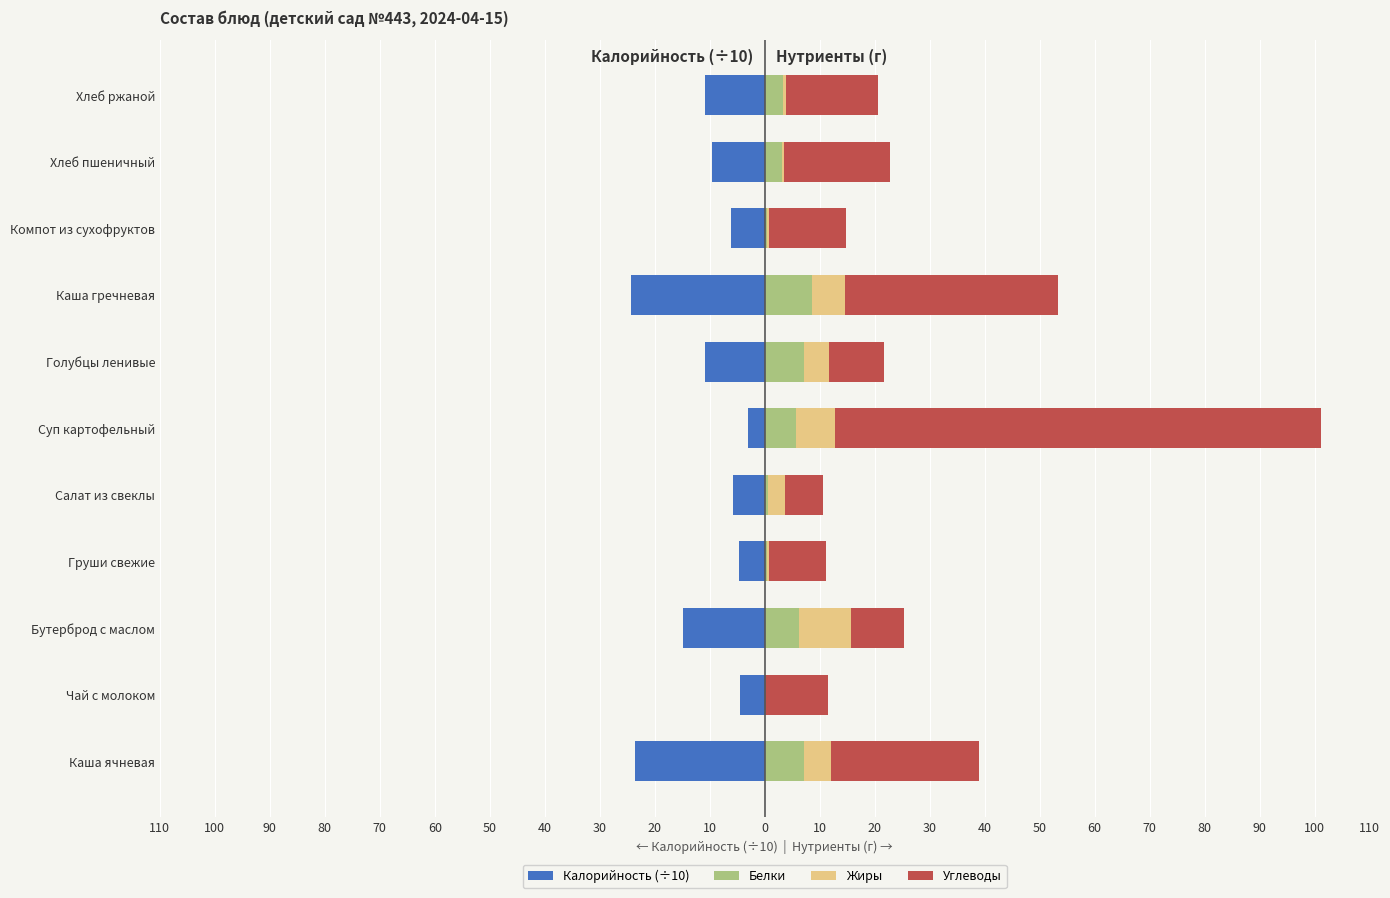

Between Груши свежие and Голубцы ленивые, which is larger?

Груши свежие